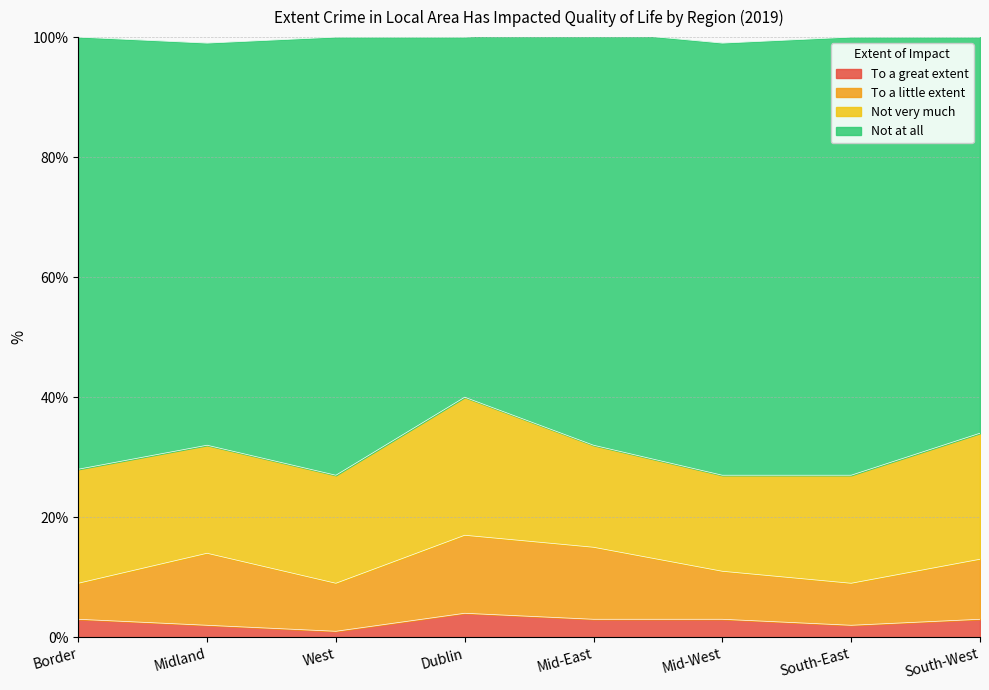

At how many categories does at least one series exceed 22?

8